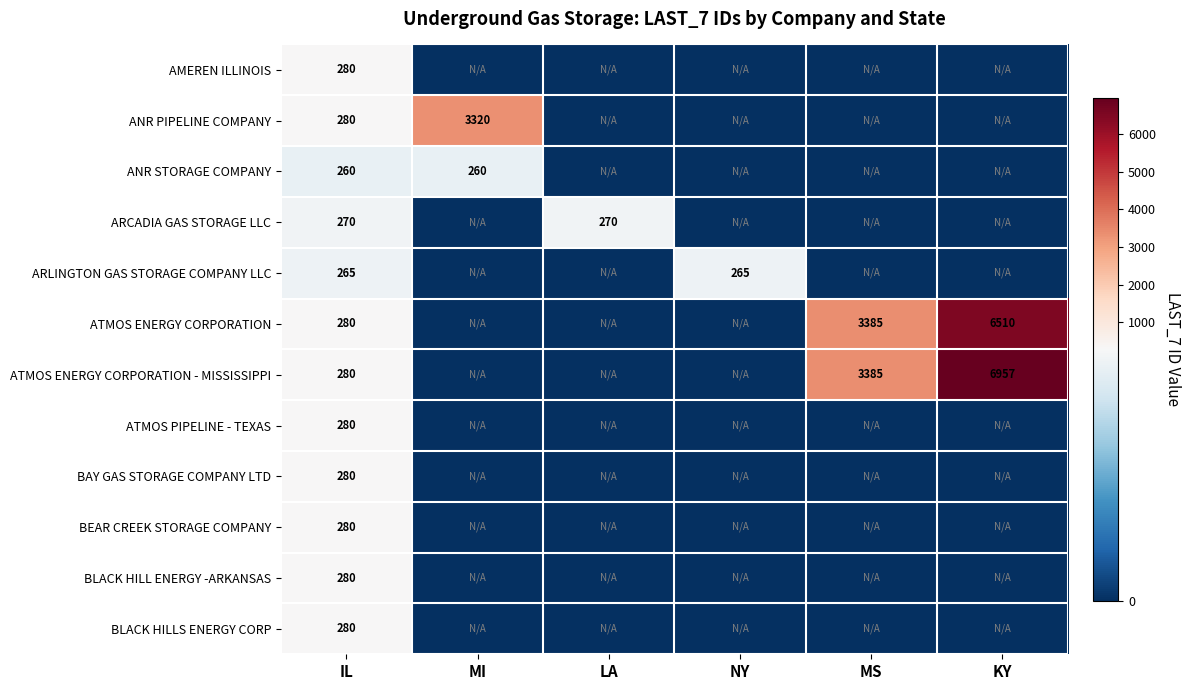

What is the total value across all series at KY?

13467